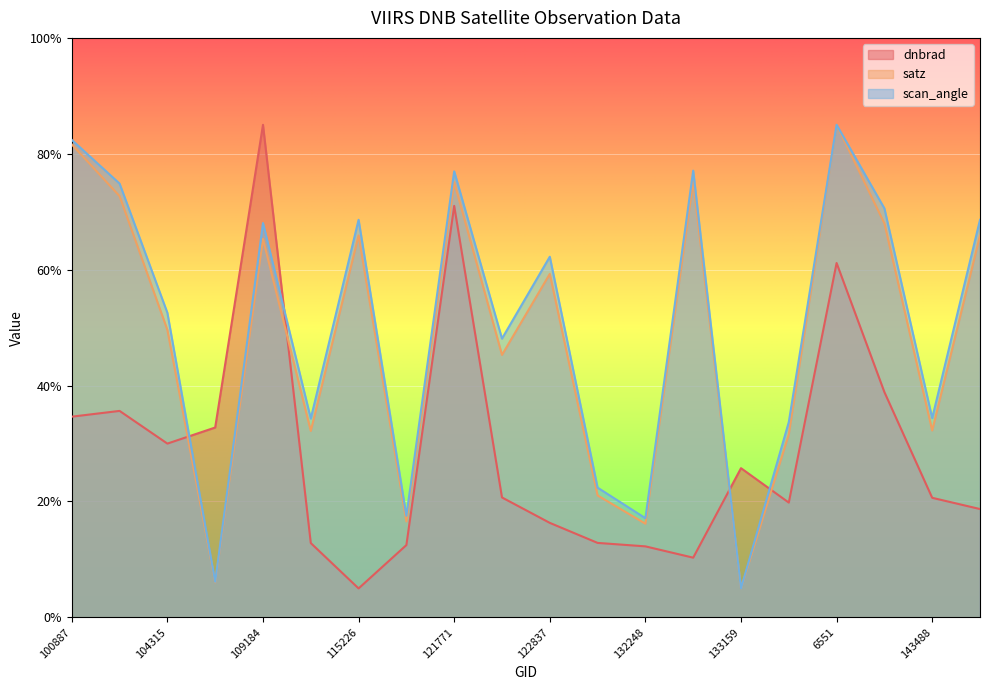

Between 115113 and 137852, which series saw the biggest shift?

scan_angle